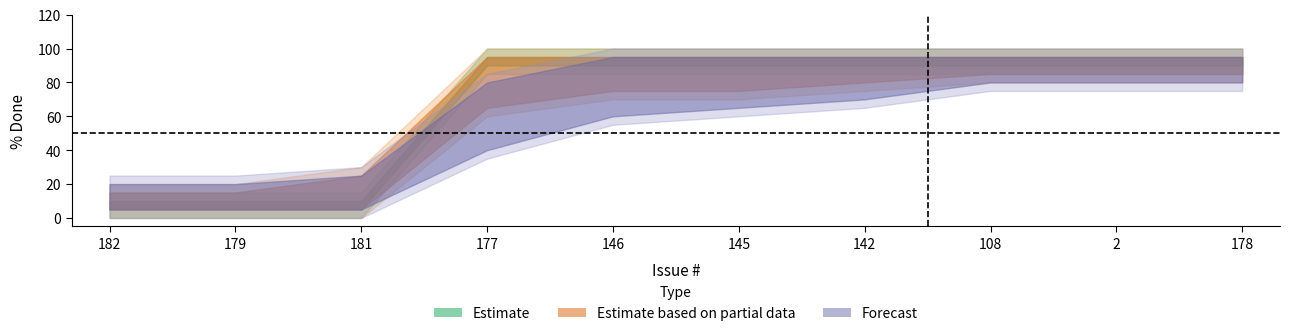

Rank the categories by Estimate value from highest to lowest.

177, 146, 145, 142, 108, 2, 178, 182, 179, 181